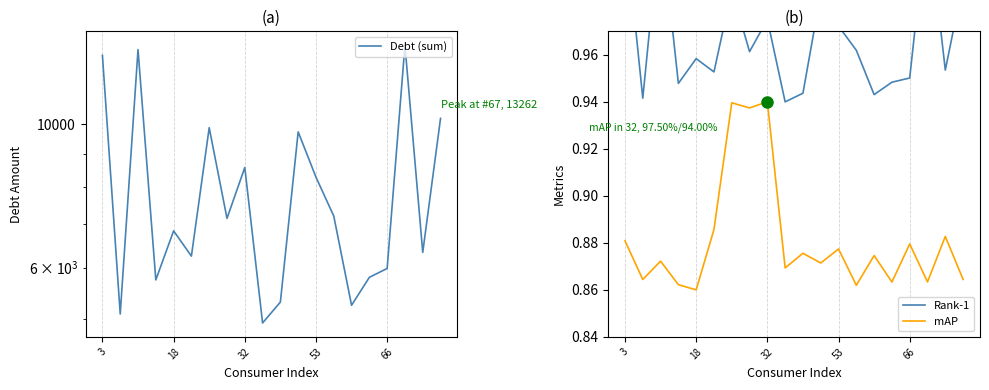

True or false: Debt (sum) and mAP intersect in this chart.

False